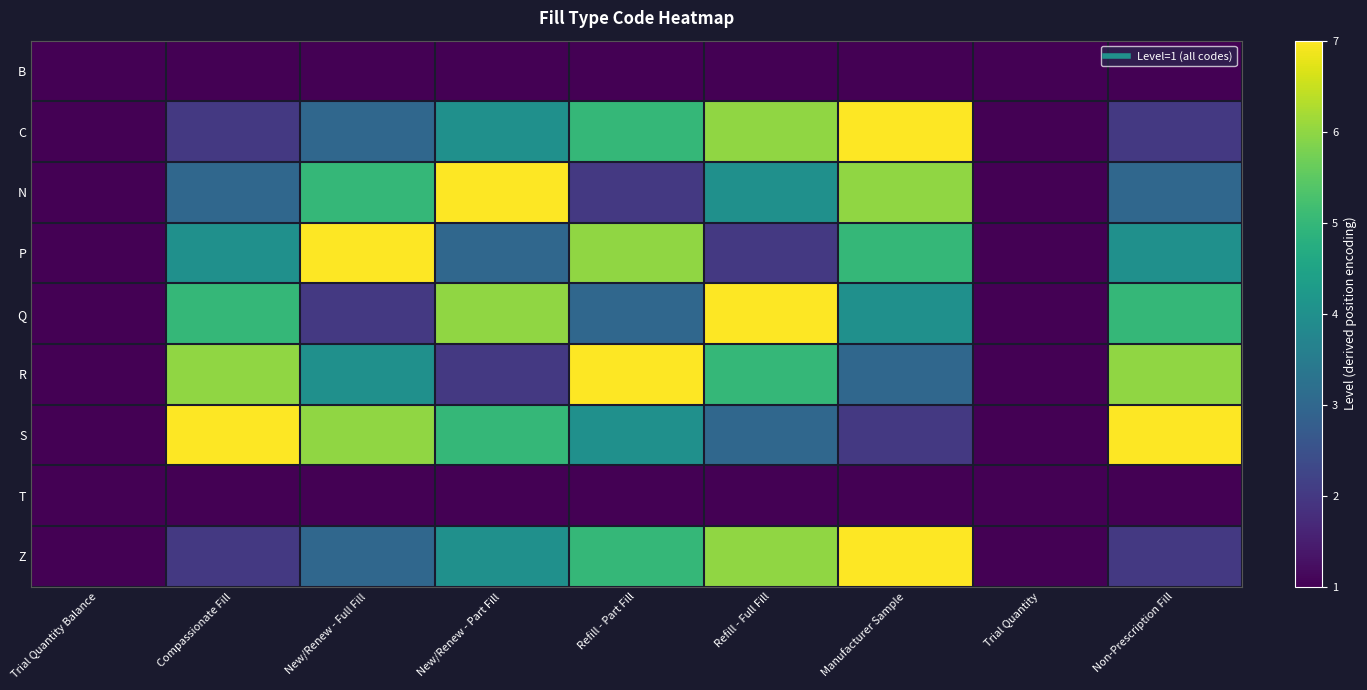

Between Trial Quantity Balance and Compassionate Fill, which series saw the biggest shift?

S